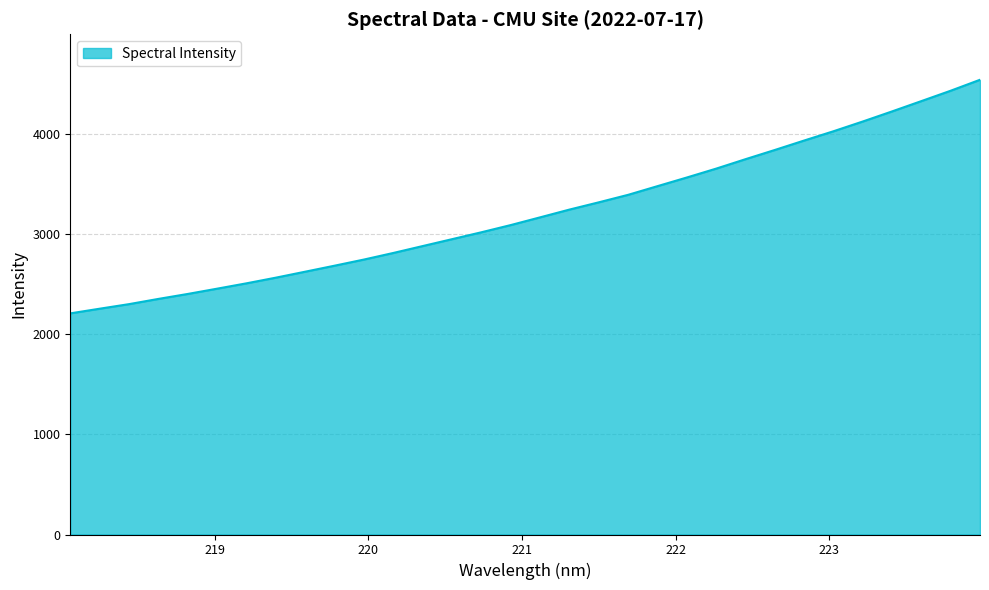

What is the difference between the maximum and minimum values?

2334.4